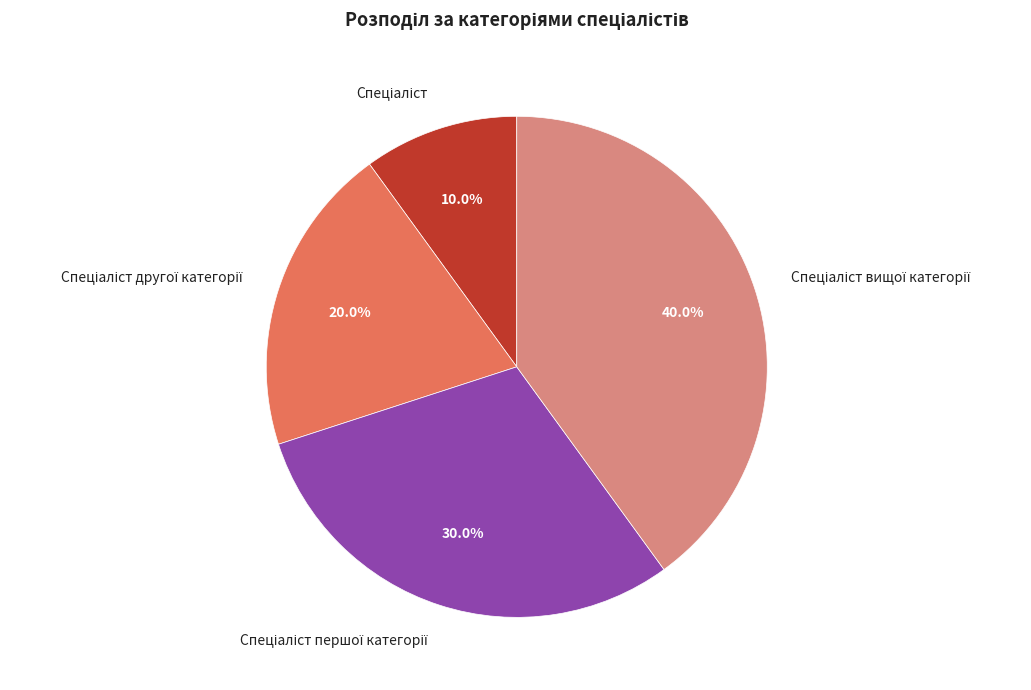

Is there a majority slice in this chart?

No